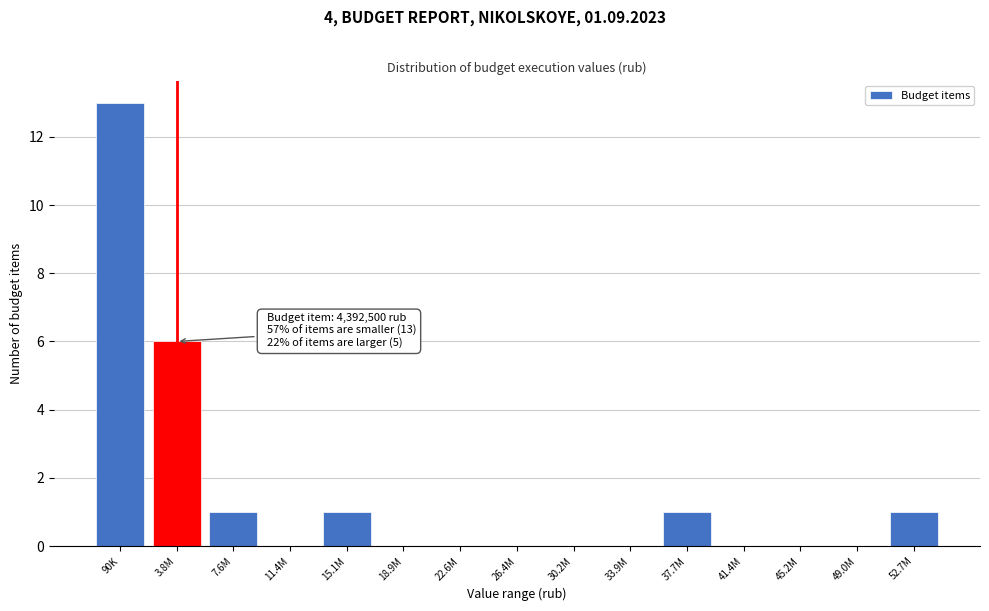

Reading left to right, extract all data points from this chart.

90K=13	3.8M=6	7.6M=1	11.4M=0	15.1M=1	18.9M=0	22.6M=0	26.4M=0	30.2M=0	33.9M=0	37.7M=1	41.4M=0	45.2M=0	49.0M=0	52.7M=1